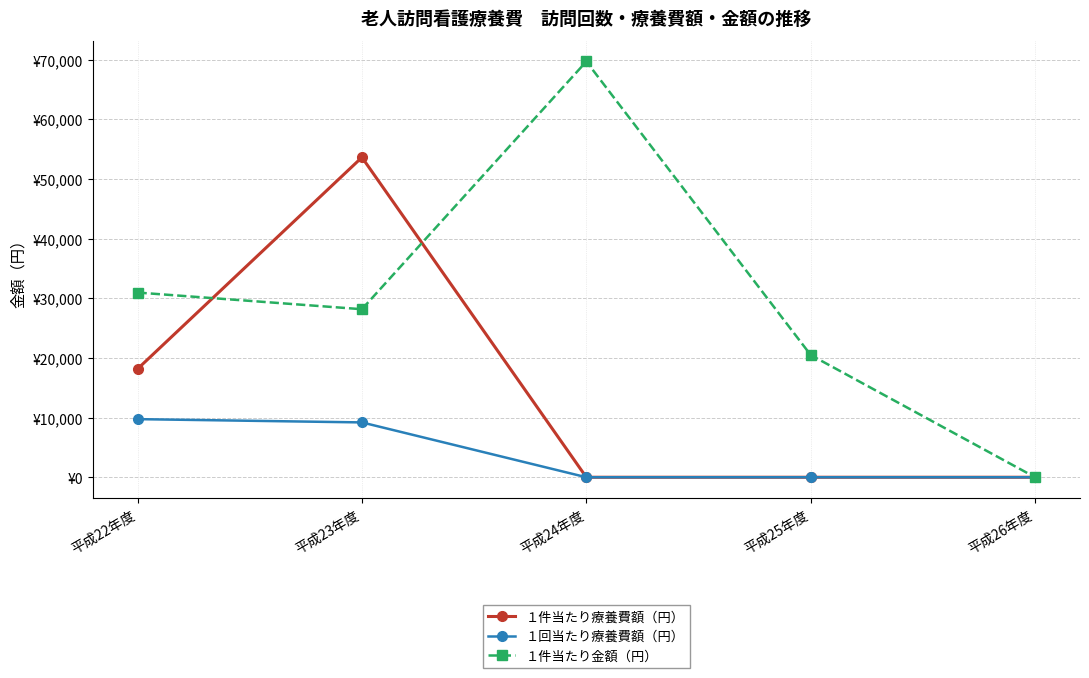

Reading left to right, transcribe all the data shown in this chart.

１件当たり療養費額（円）: 18153.0	53616.7	0.0	0.0	0.0
１回当たり療養費額（円）: 9740.7	9191.4	0.0	0.0	0.0
１件当たり金額（円）: 30957.2	28163.2	69682.5	20482.4	0.0